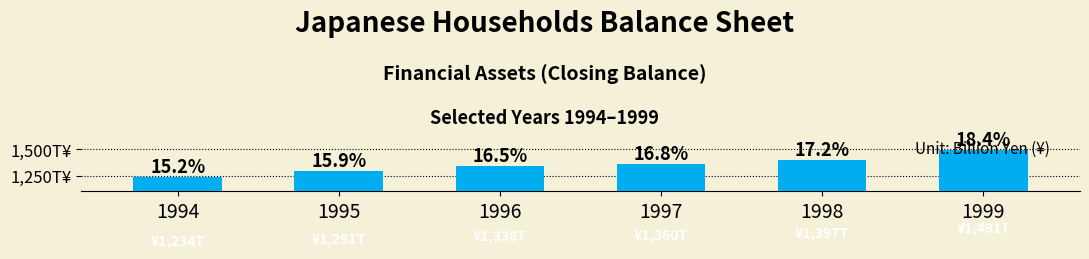

Reading right to left, list all the values displayed in this chart.

1490652.2	1397442.5	1360118.9	1338092.3	1291387.0	1234485.8